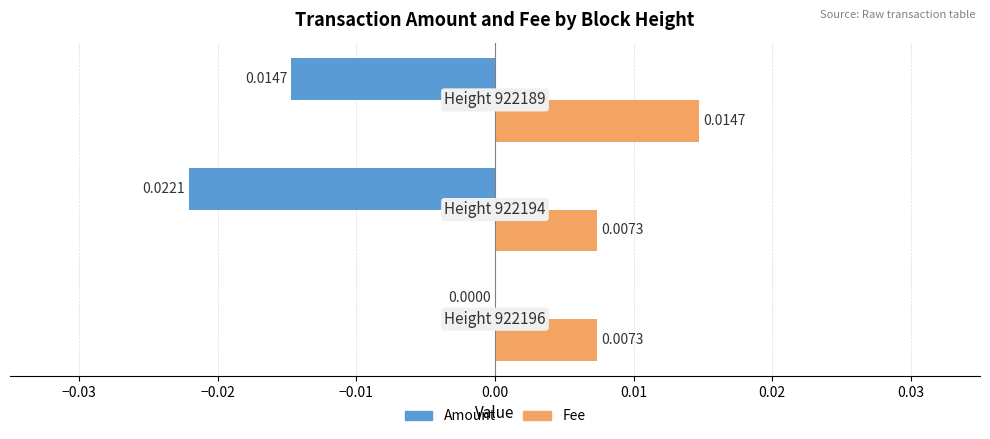

What are all the series names shown in the legend?

Amount, Fee